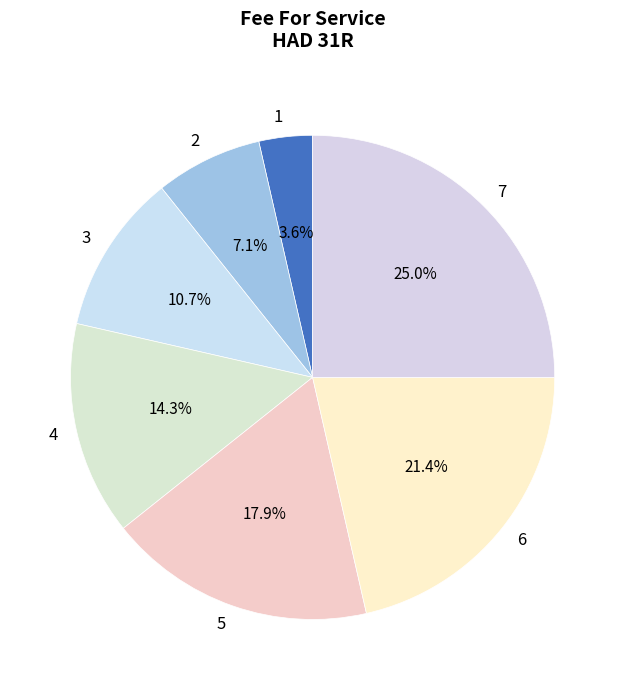

The 5 slice represents 28% of the pie. True or false?

False